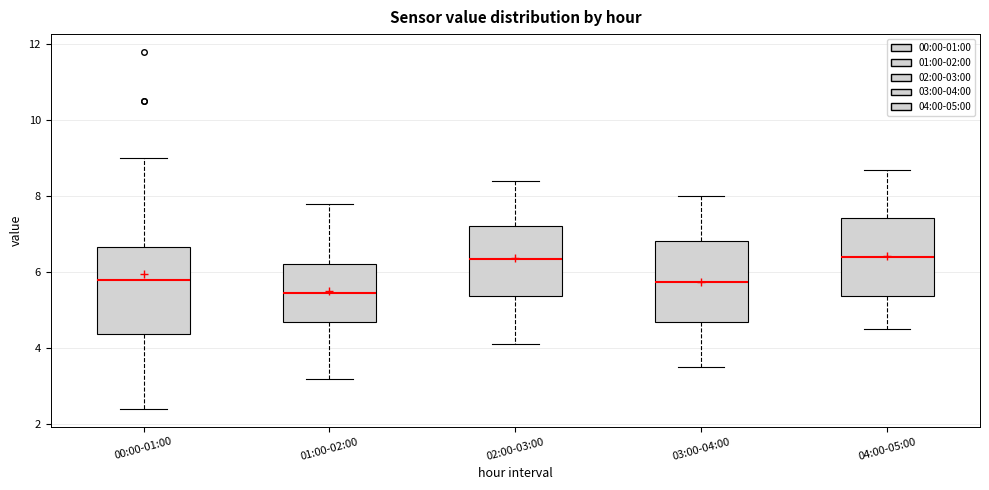

Reading left to right, read every box against the y-axis: the position of its median line, the range the box covers, and the ends of its whiskers. The values are not printed on the chart, so give them approximately, as read against the axis.

00:00-01:00: median 5.8, box 4.4 to 6.6, whiskers 2.4 to 9.0
01:00-02:00: median 5.4, box 4.6 to 6.2, whiskers 3.2 to 7.8
02:00-03:00: median 6.4, box 5.4 to 7.2, whiskers 4.2 to 8.4
03:00-04:00: median 5.8, box 4.6 to 6.8, whiskers 3.6 to 8.0
04:00-05:00: median 6.4, box 5.4 to 7.4, whiskers 4.6 to 8.8